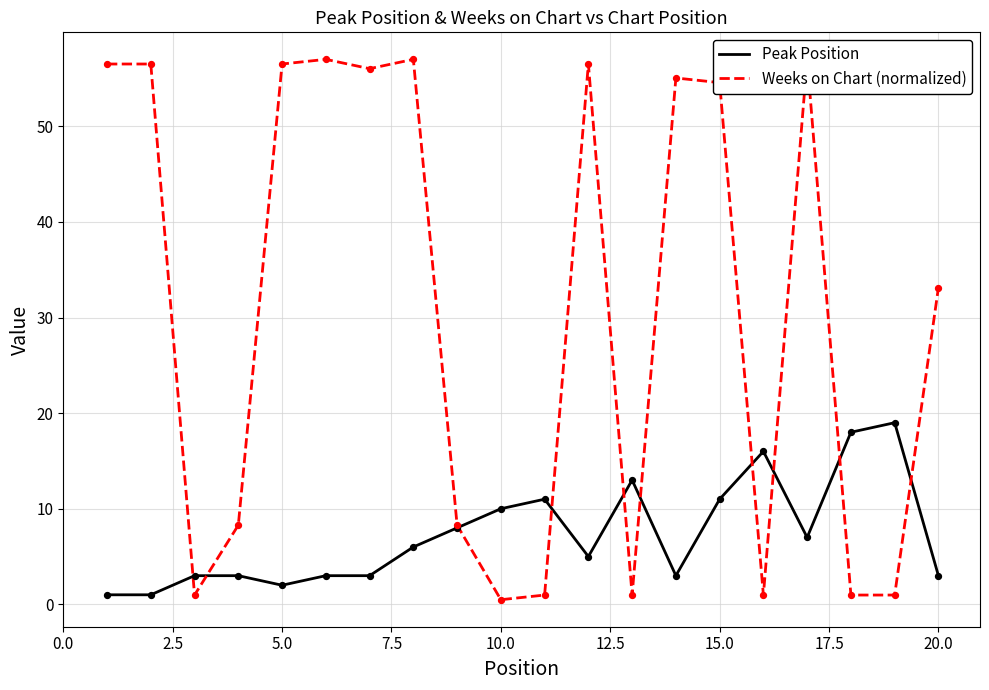

Which series contains the highest Y value?

Weeks on Chart (normalized)